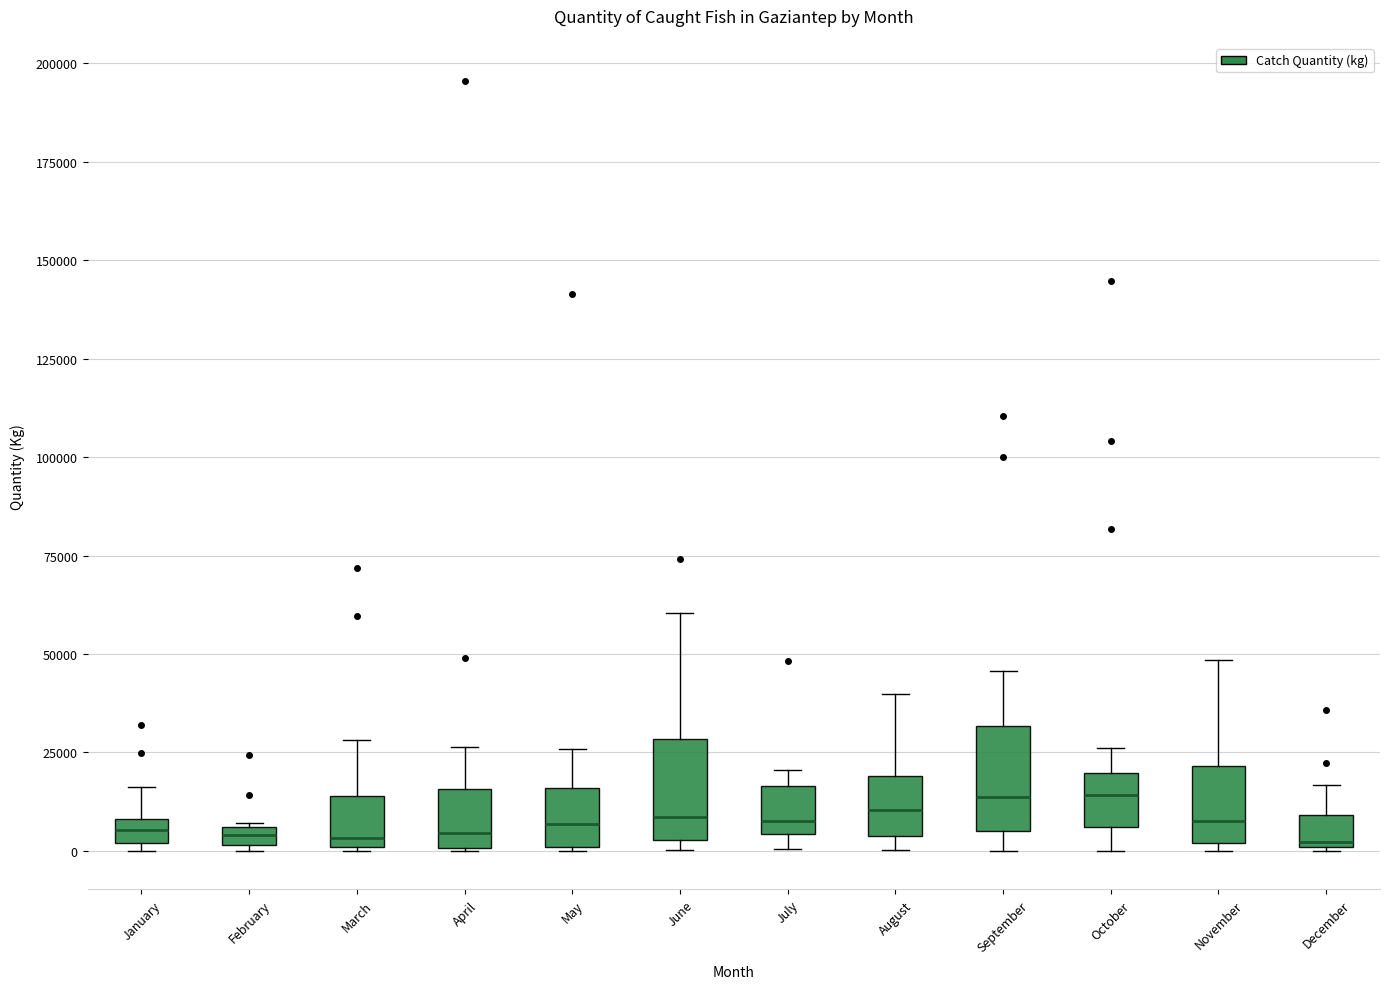

Where is the upper edge of the box for June on the y-axis? The values are not printed on the chart, so give them approximately, as read against the axis.

30000